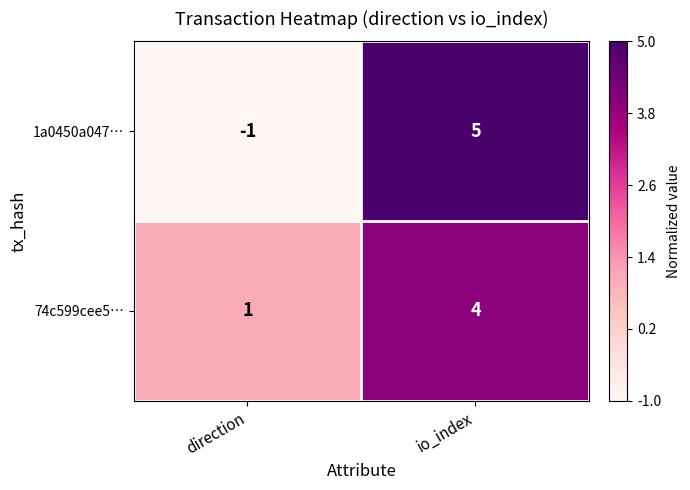

List the series in order of their peak value, highest first.

1a0450a047…, 74c599cee5…